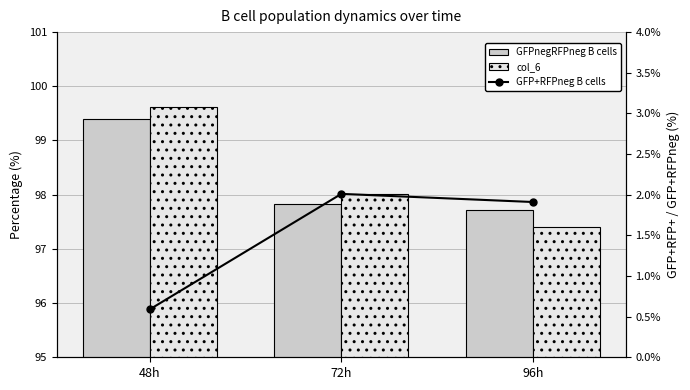

The value of GFP+RFPneg B cells at 96h is 2.7. True or false?

False